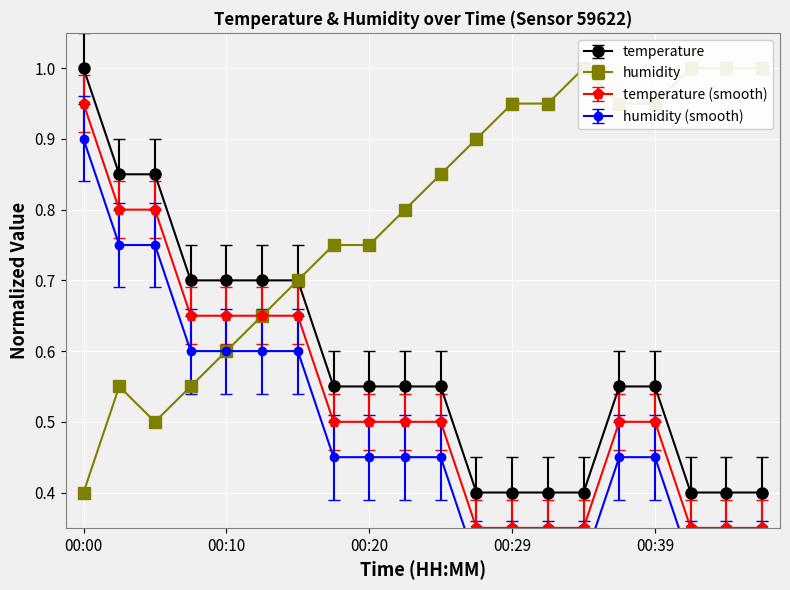

What is the value of the humidity point at the 20th from the left?

1.0